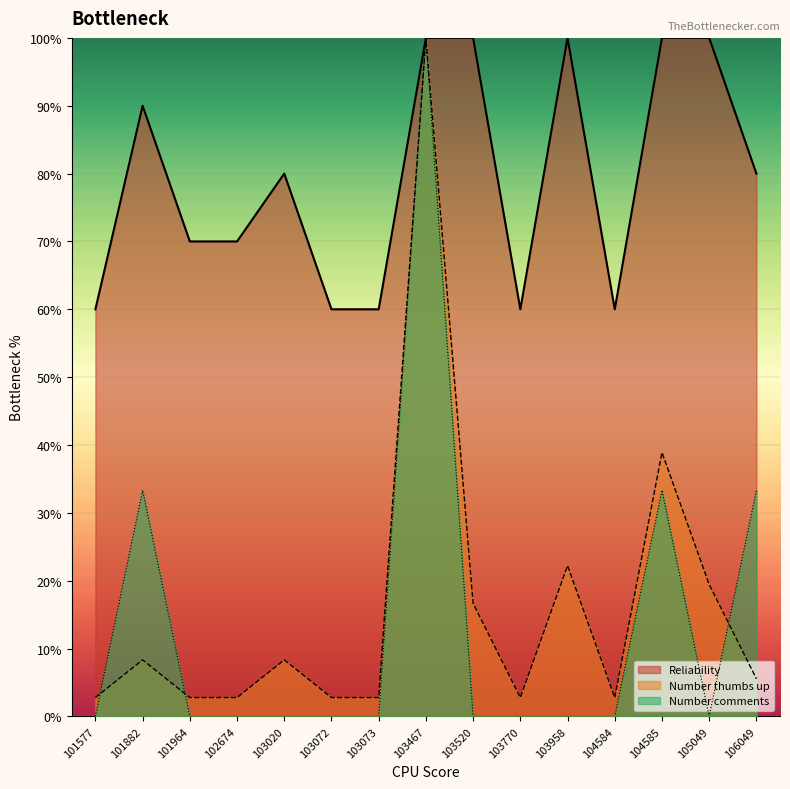

What is the average value of the Number comments series?

13.3